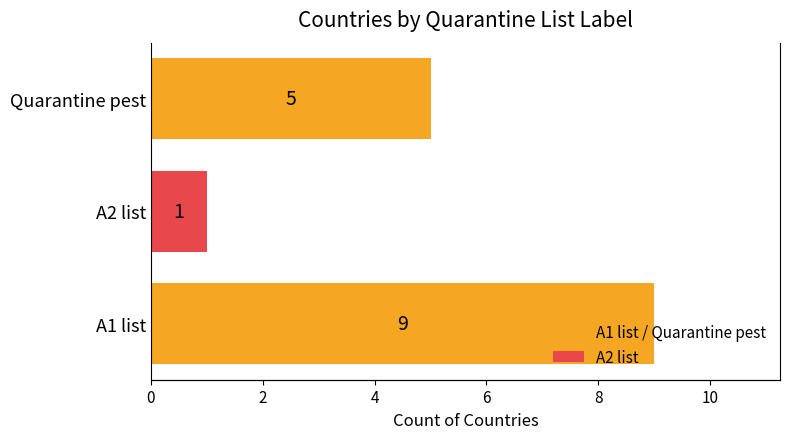

What is the maximum value shown in the chart?

9